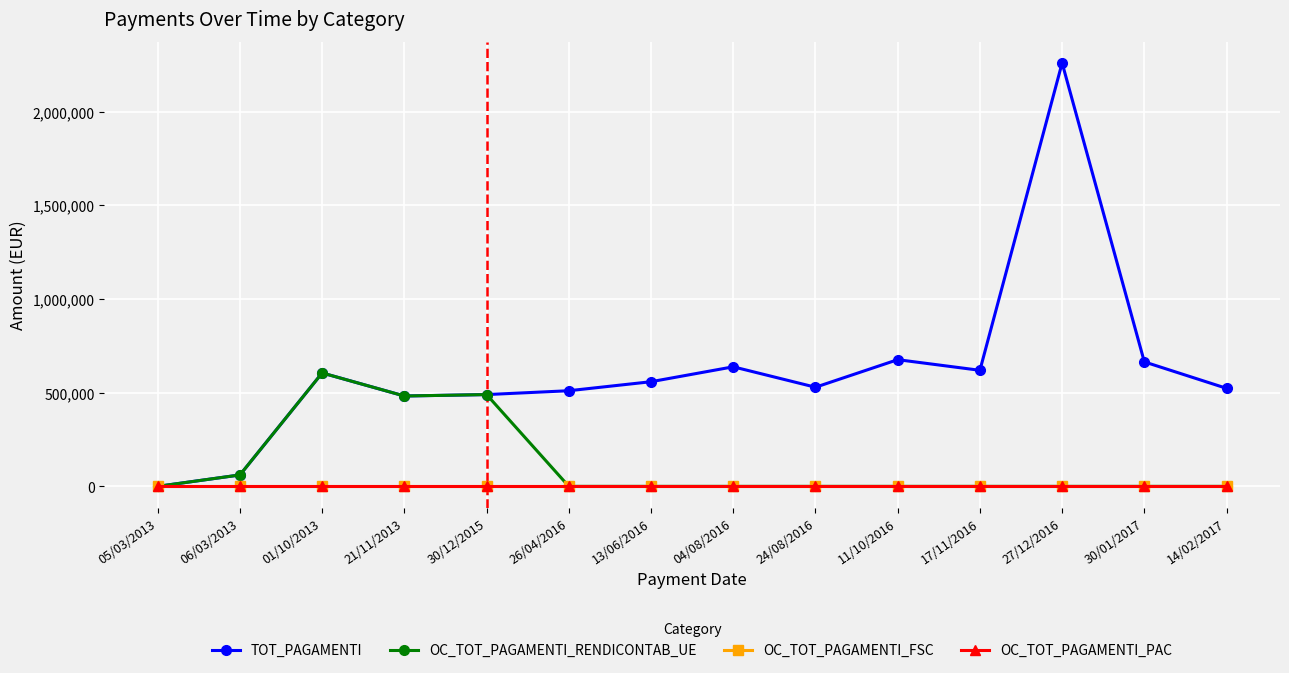

Does the chart have visible grid lines?

Yes